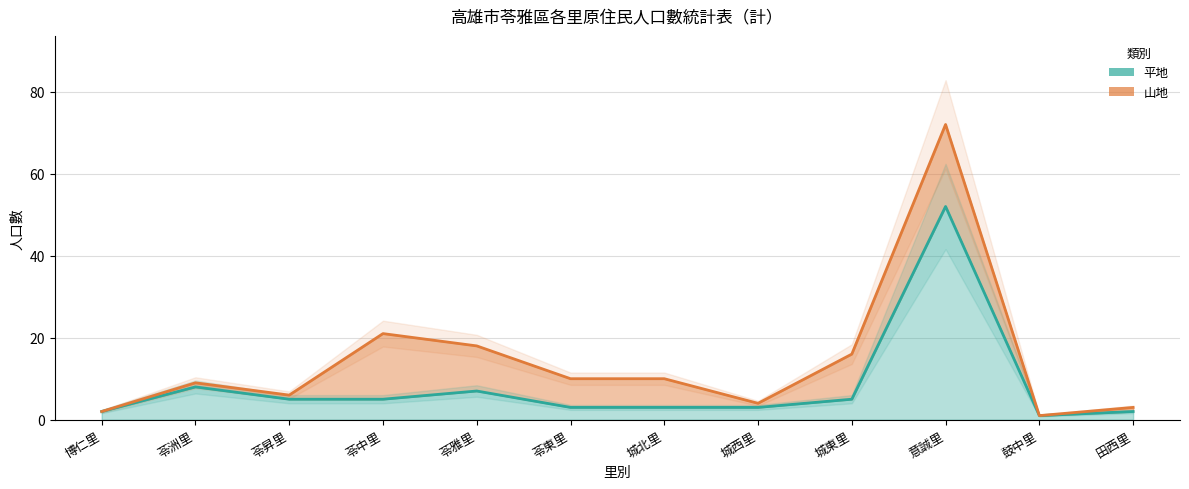

The chart shows a value of 2 at 田西里. True or false?

True